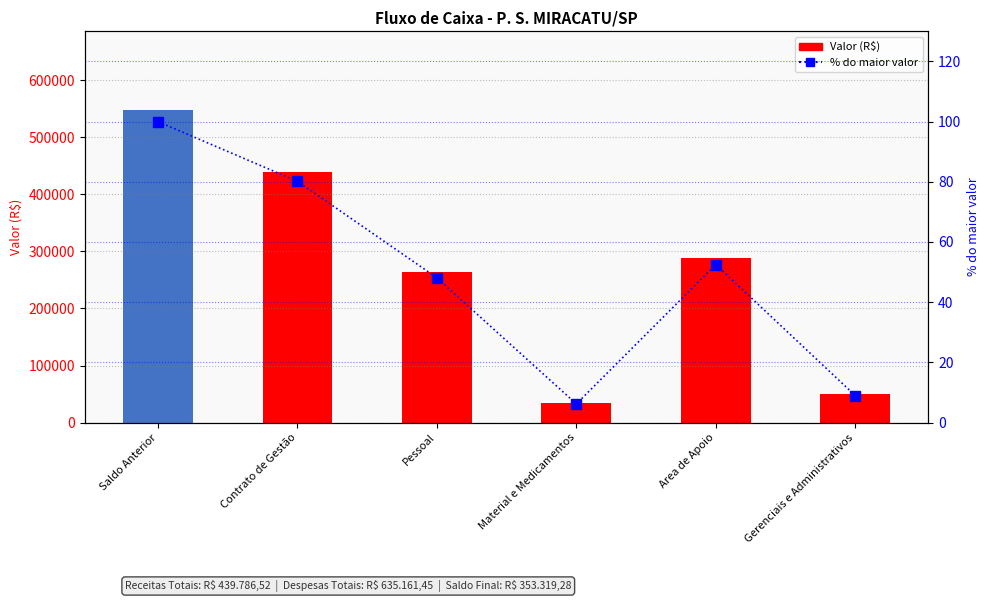

Which has a higher value, Pessoal or Material e Medicamentos?

Pessoal